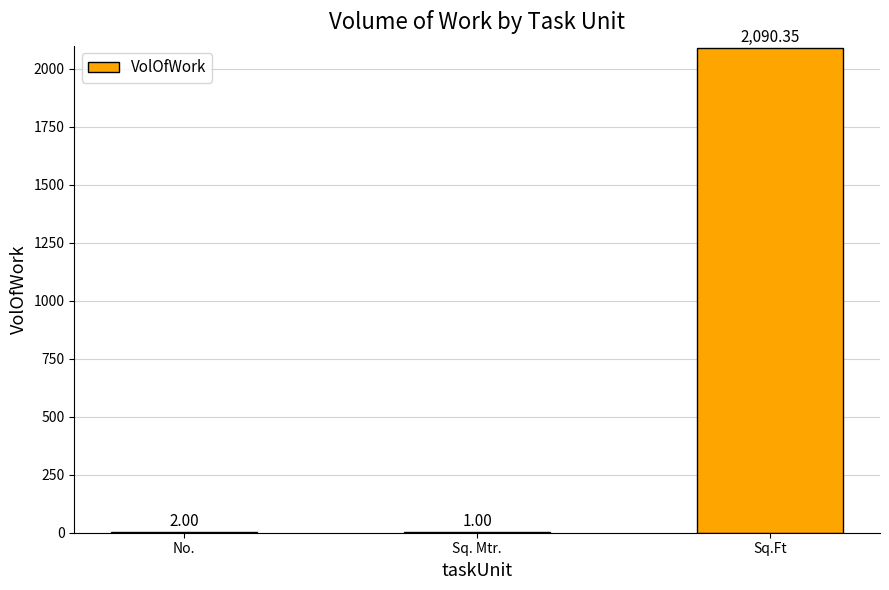

Which has a higher value, Sq.Ft or Sq. Mtr.?

Sq.Ft